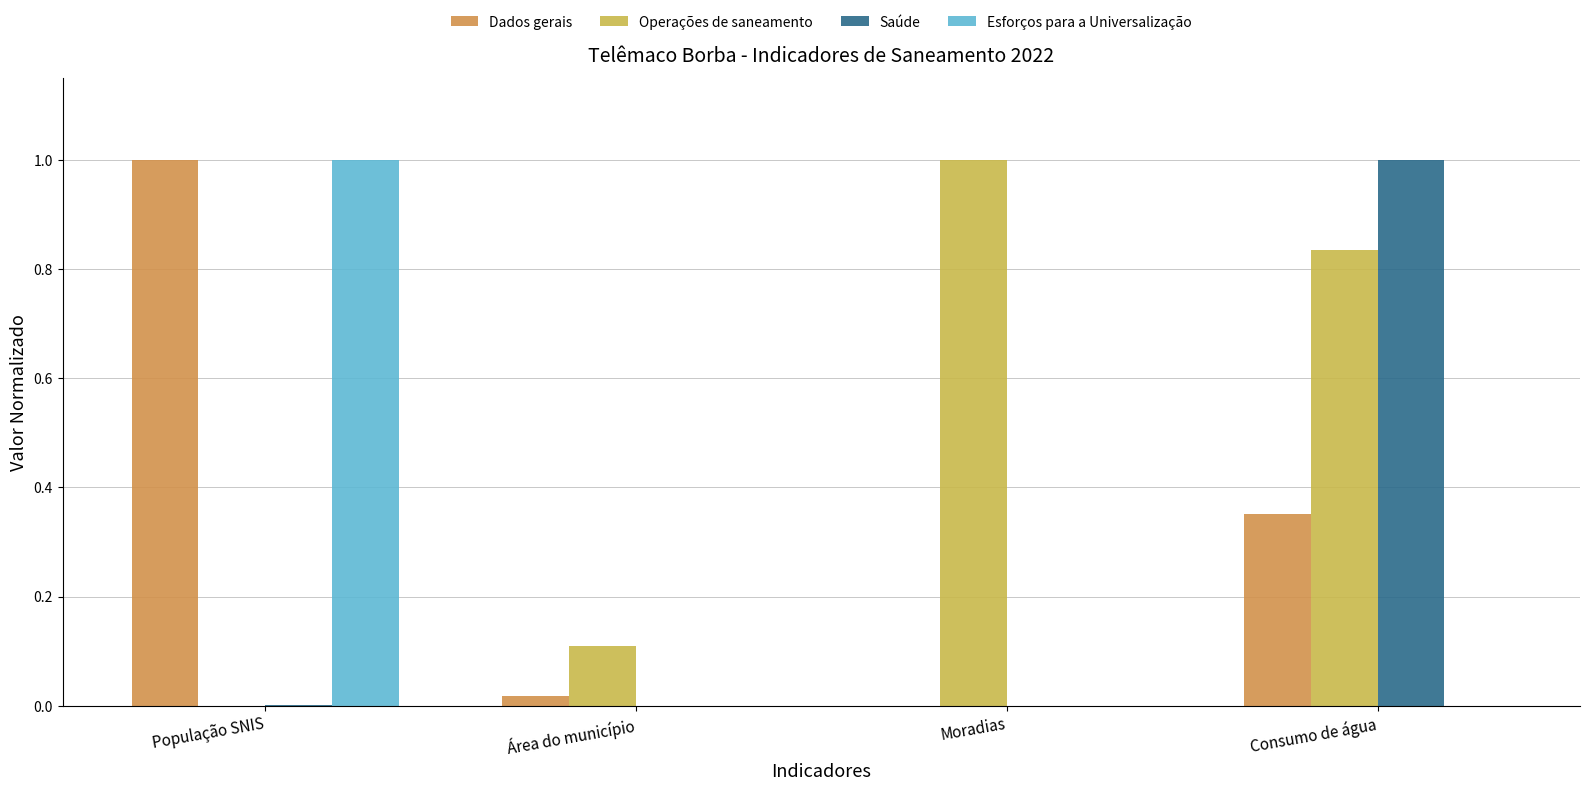

Which series has the largest total across all categories?

Operações de saneamento